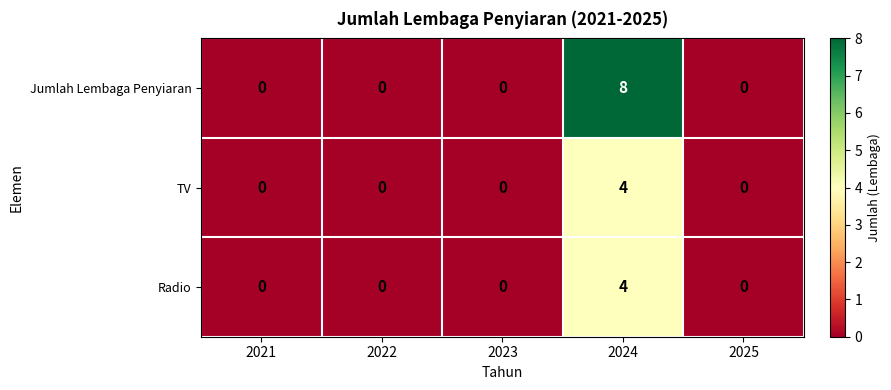

Which series has the widest spread of values?

Jumlah Lembaga Penyiaran